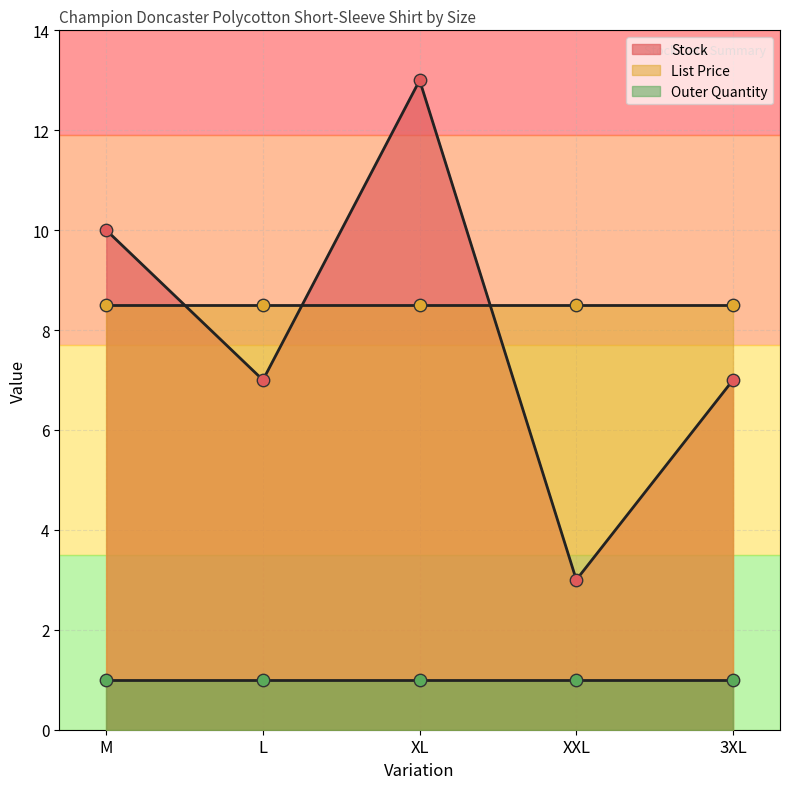

What are all the series names shown in the legend?

Stock, List Price, Outer Quantity